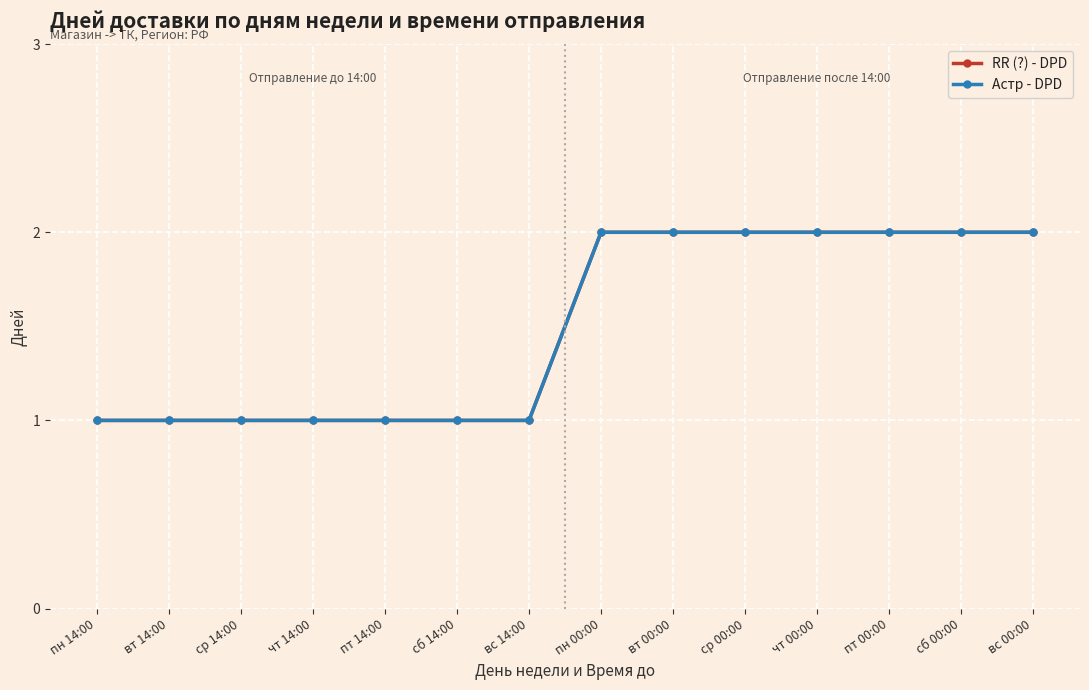

Read the Астр - DPD value at чт 00:00.

2